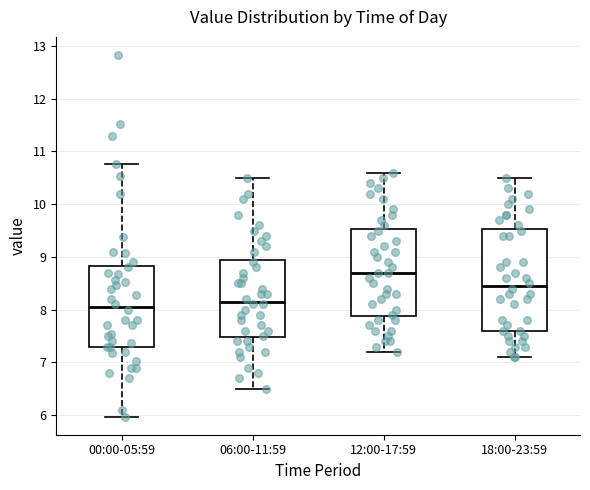

Reading left to right, read every box against the y-axis: the position of its median line, the range the box covers, and the ends of its whiskers. The values are not printed on the chart, so give them approximately, as read against the axis.

00:00-05:59: median 8.1, box 7.3 to 8.8, whiskers 6.0 to 10.8
06:00-11:59: median 8.2, box 7.5 to 9.0, whiskers 6.5 to 10.5
12:00-17:59: median 8.7, box 7.9 to 9.5, whiskers 7.2 to 10.6
18:00-23:59: median 8.5, box 7.6 to 9.5, whiskers 7.1 to 10.5